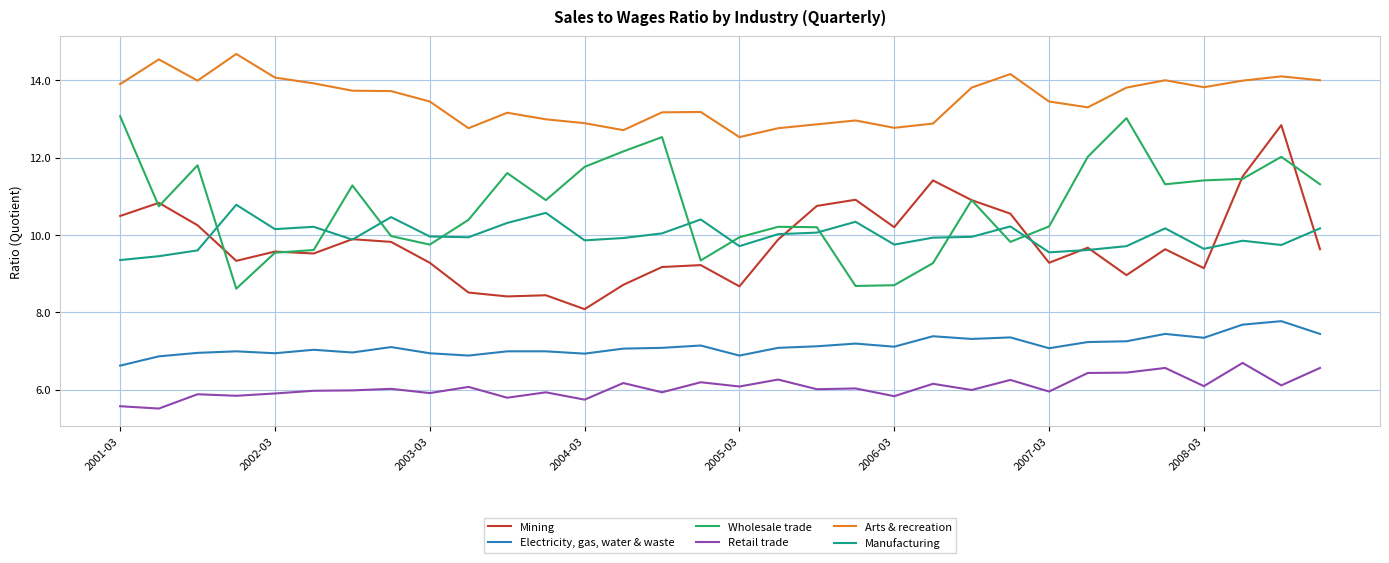

True or false: Wholesale trade and Mining intersect in this chart.

True